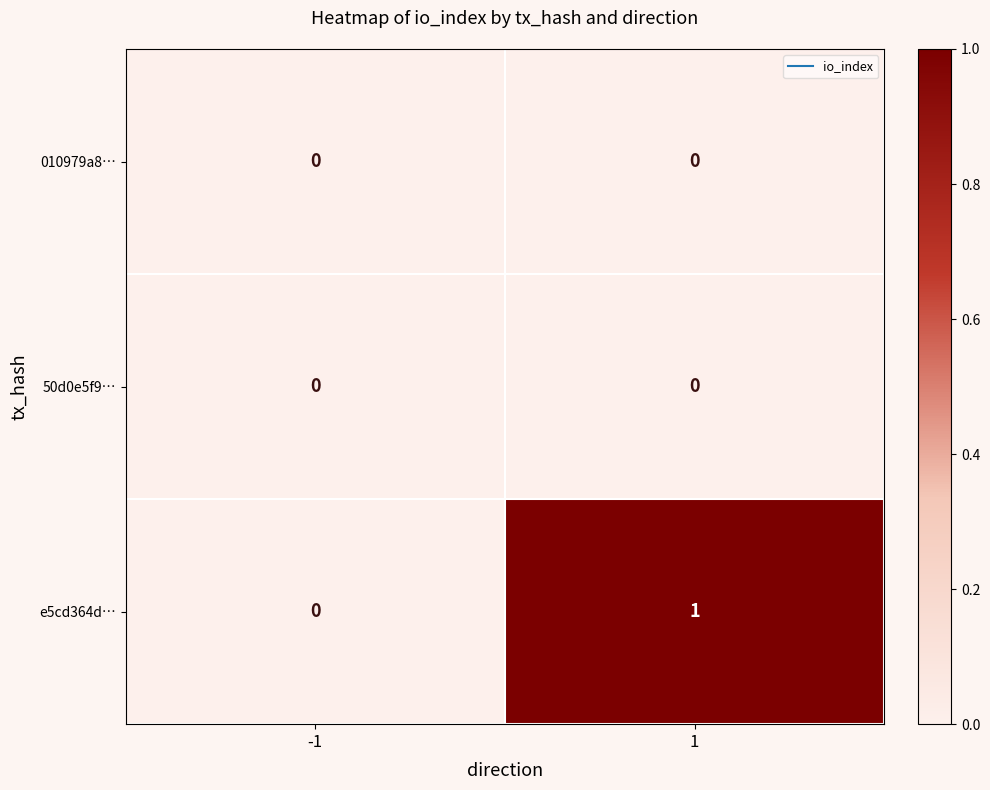

Reading left to right, extract all data points from this chart.

010979a8…: -1=0	1=0
50d0e5f9…: -1=0	1=0
e5cd364d…: -1=0	1=1